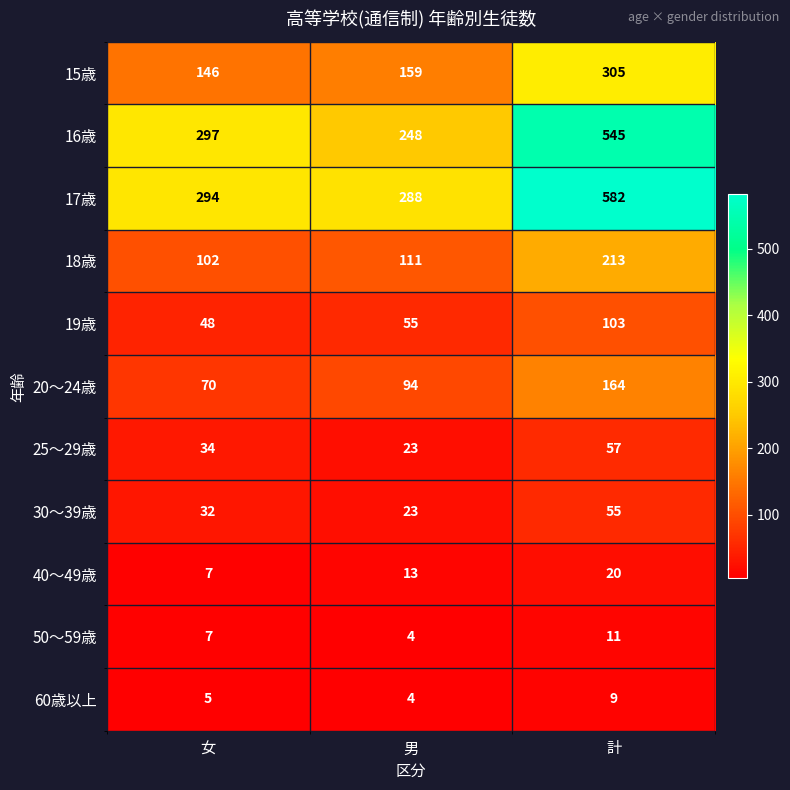

What is the spread (max minus min) of values at 男?

284